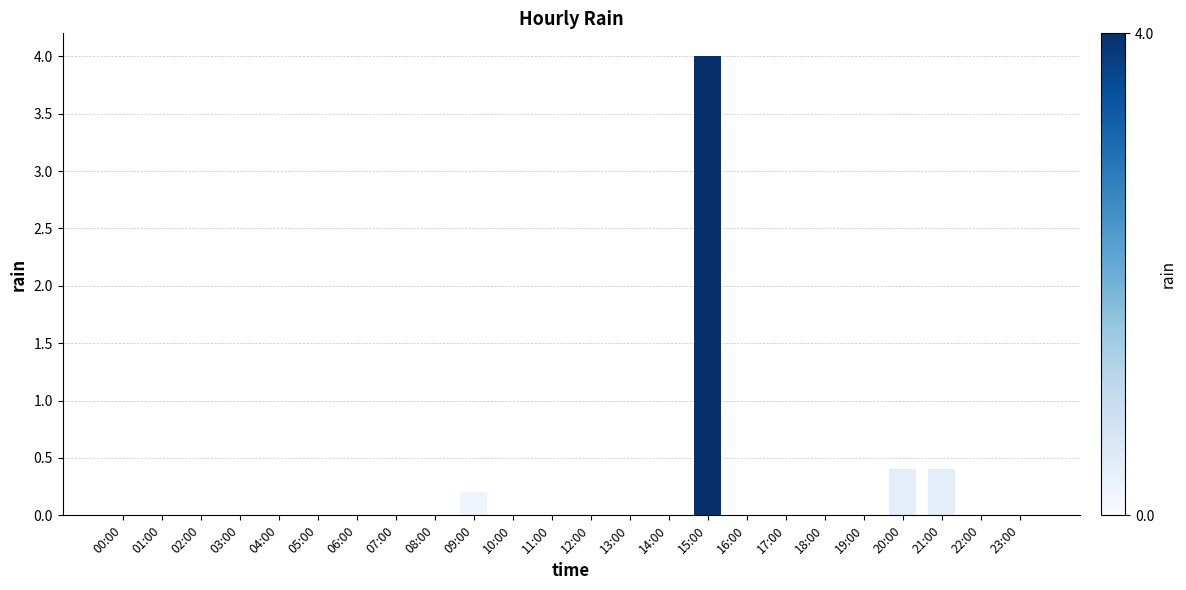

Count the number of categories in the chart.

24